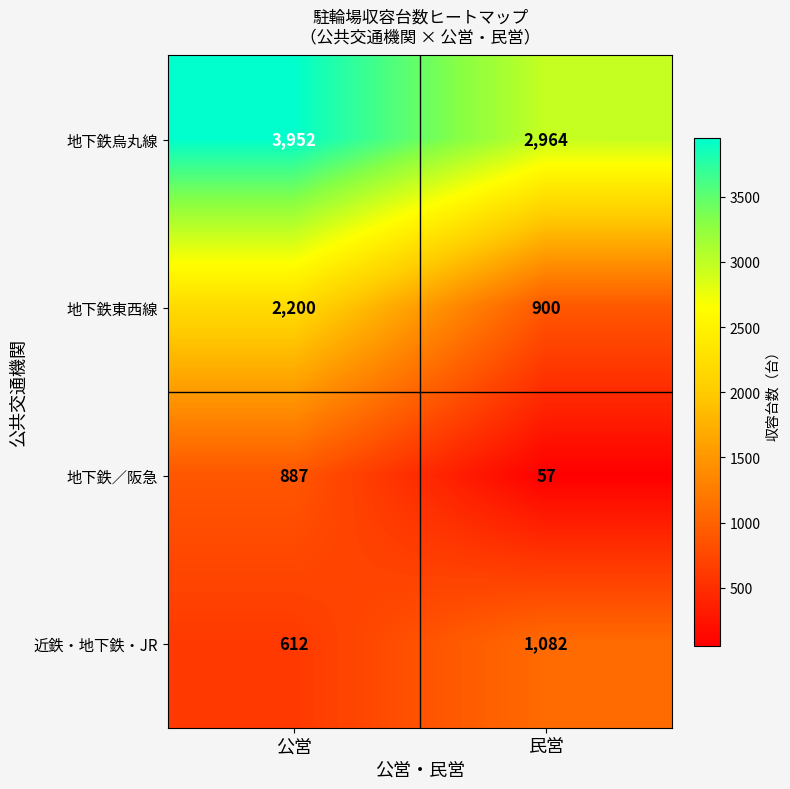

Which series has the widest spread of values?

地下鉄東西線